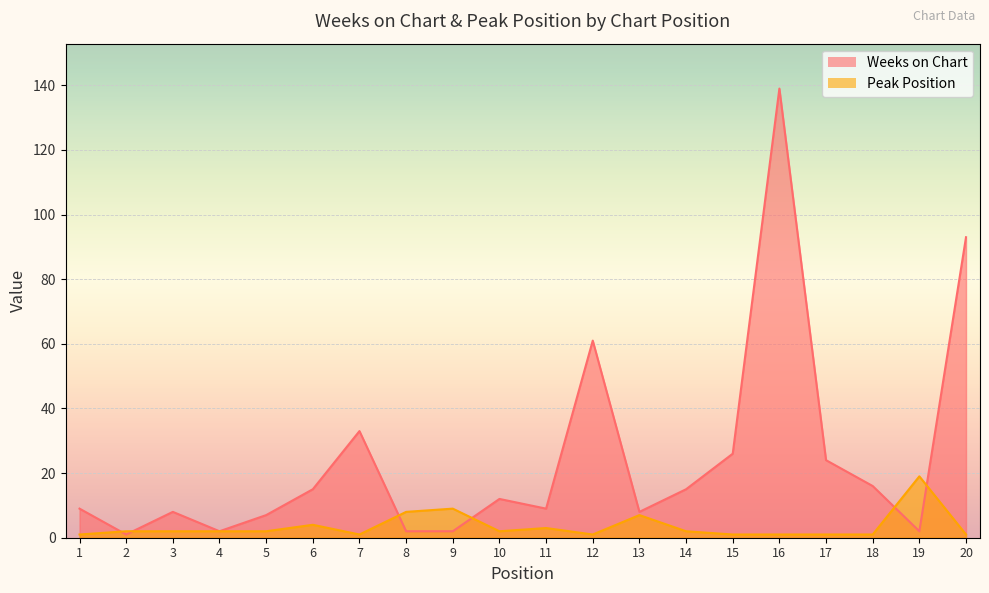

Is the value of Weeks on Chart at 17 greater than the value of Peak Position at 20?

Yes